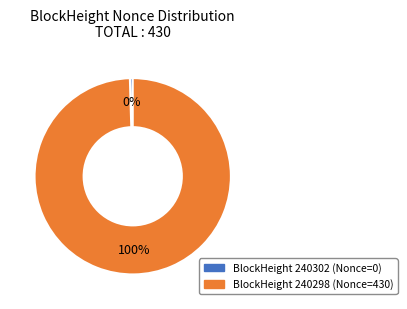

Is there any slice that represents more than half of the pie?

Yes